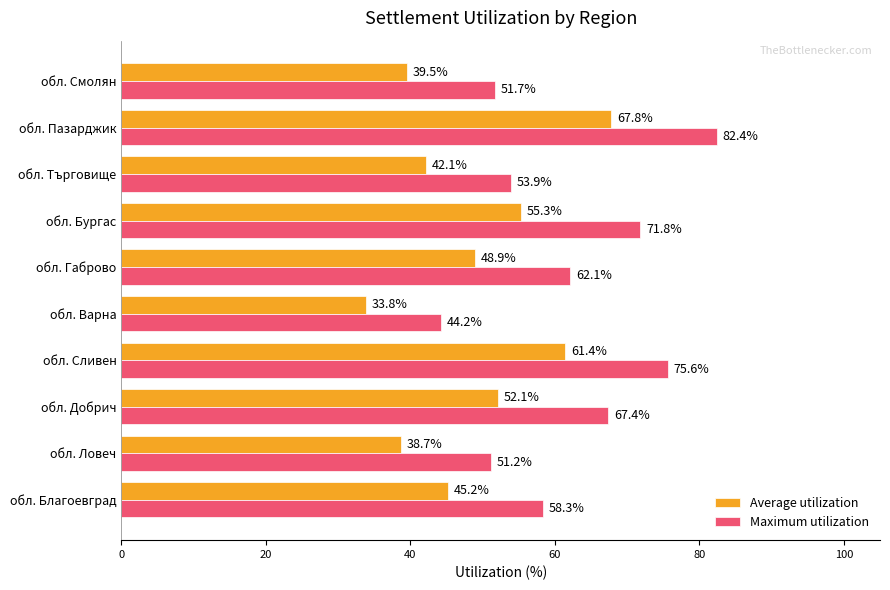

What is the maximum value for Maximum utilization?

82.4